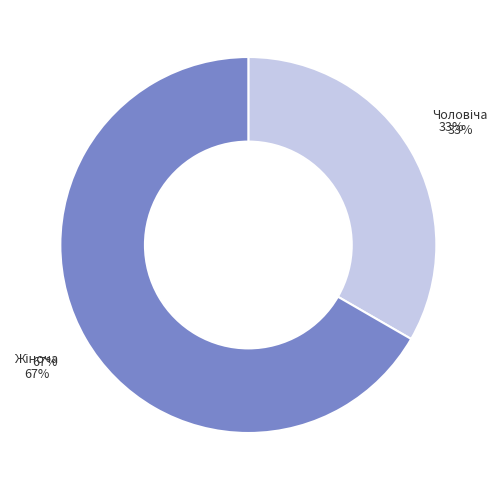

Is it true that Чоловіча is 33% of the pie?

True